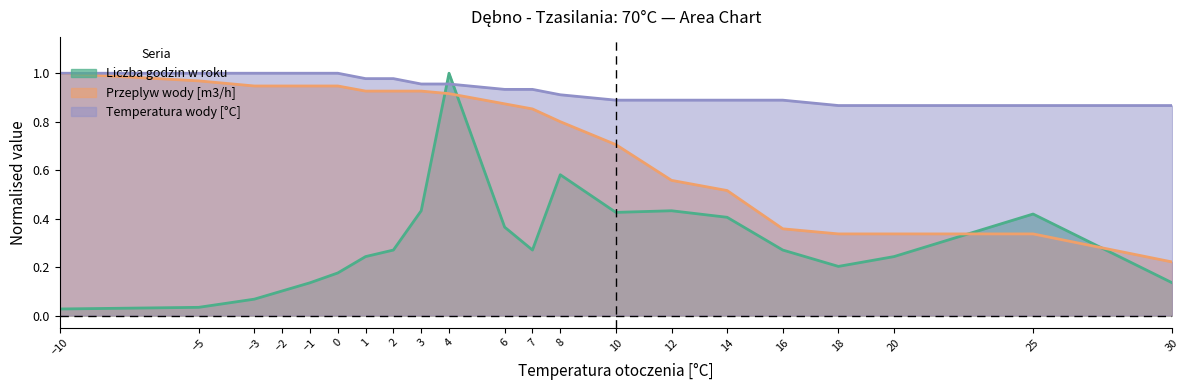

True or false: Temperatura wody [°C] has more than 2 points higher than both neighbors.

False